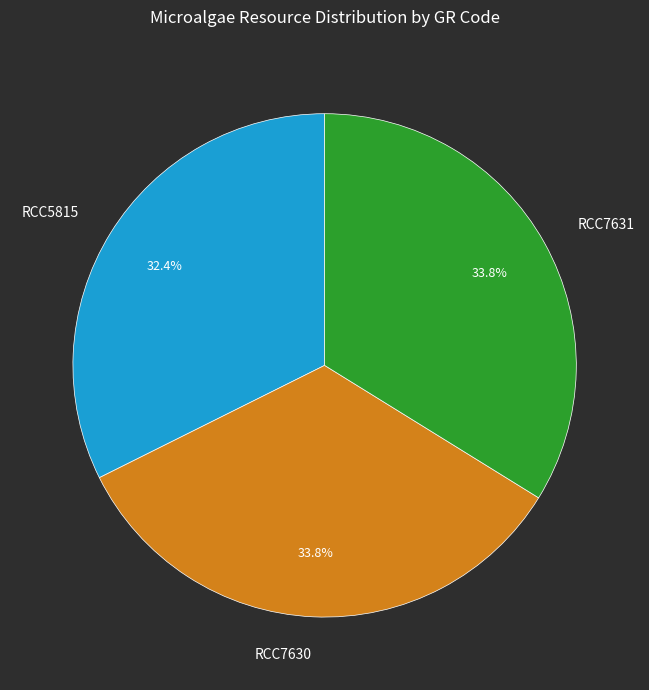

True or false: RCC7631 accounts for 44% of the total.

False